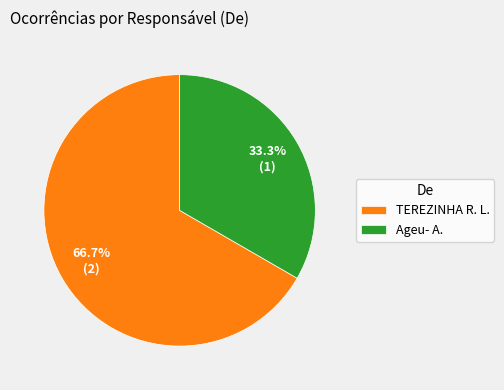

Between Ageu- A. and TEREZINHA R. L., which is larger?

TEREZINHA R. L.